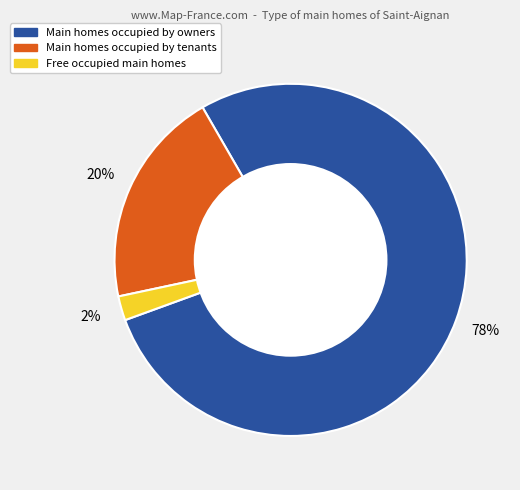

Which has a higher value, Main homes occupied by tenants or Main homes occupied by owners?

Main homes occupied by owners